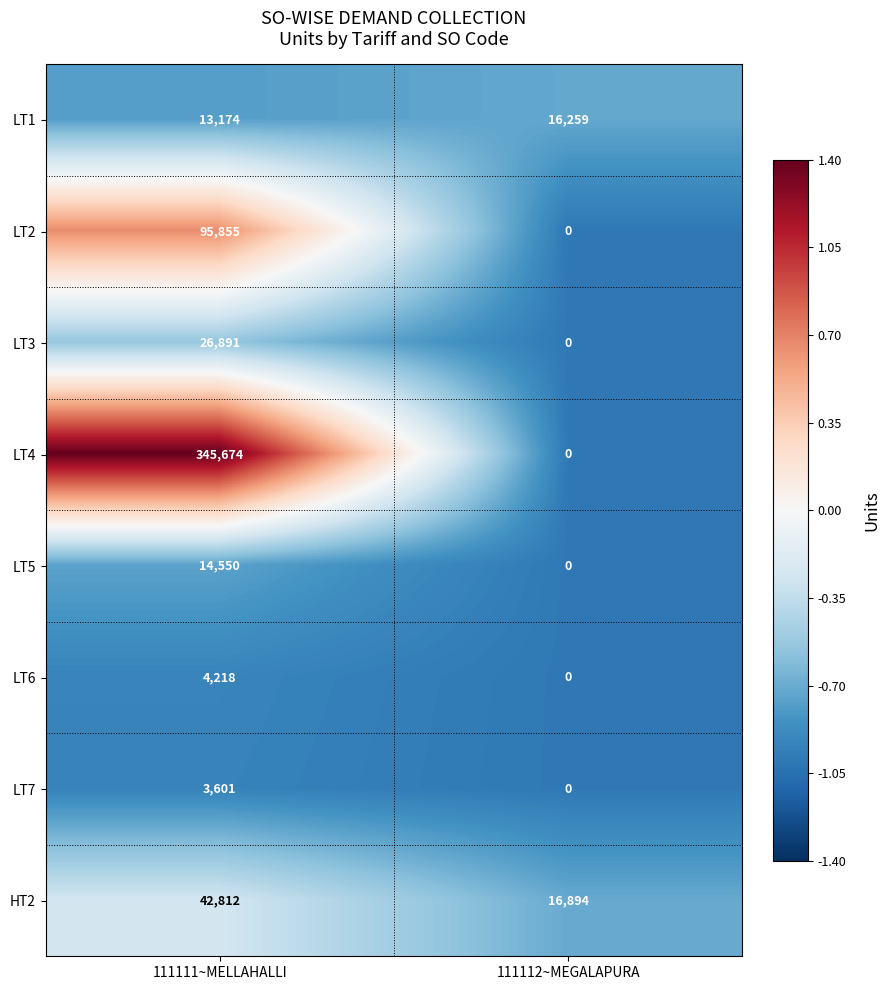

The value of LT7 at 111111~MELLAHALLI is 5243. True or false?

False